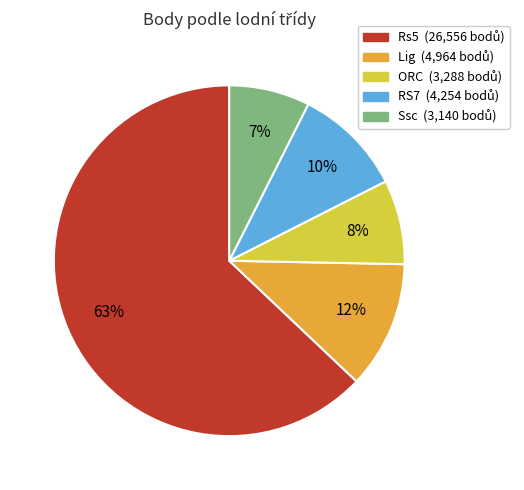

To the nearest percent, what is the average slice percentage?

20%